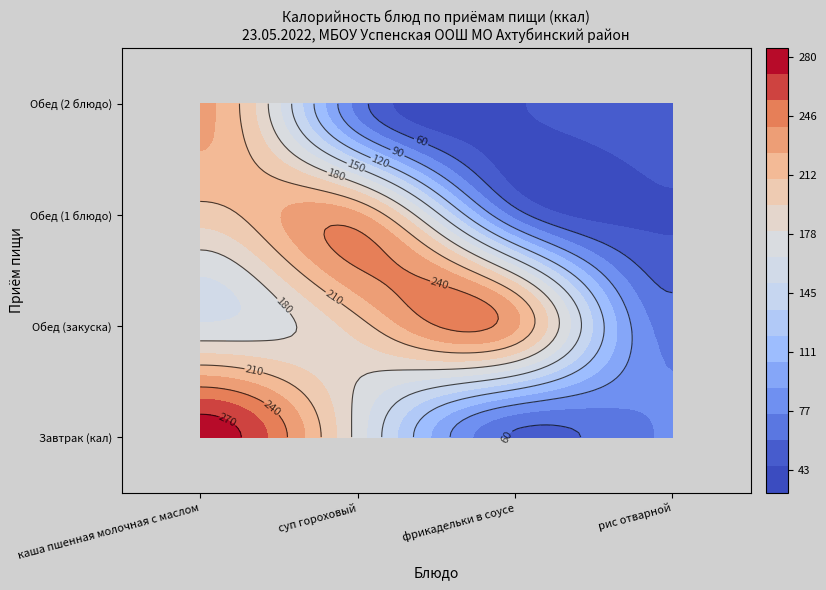

At how many categories does at least one series exceed 57?

4